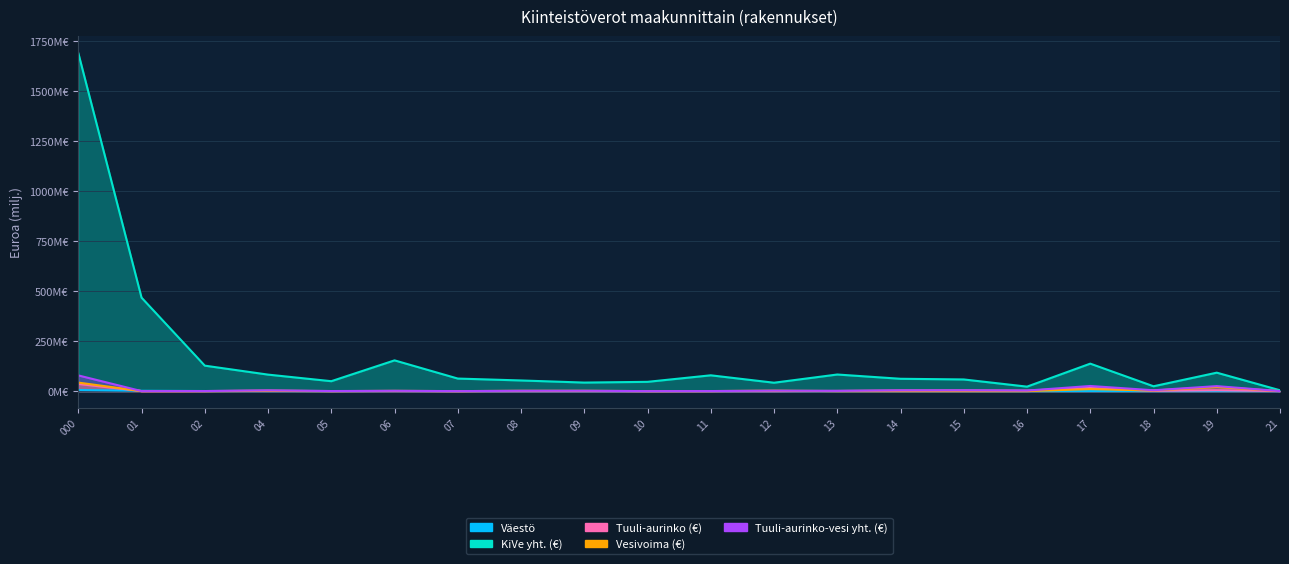

Where is KiVe yht. (€) nearest to the value 847?

01